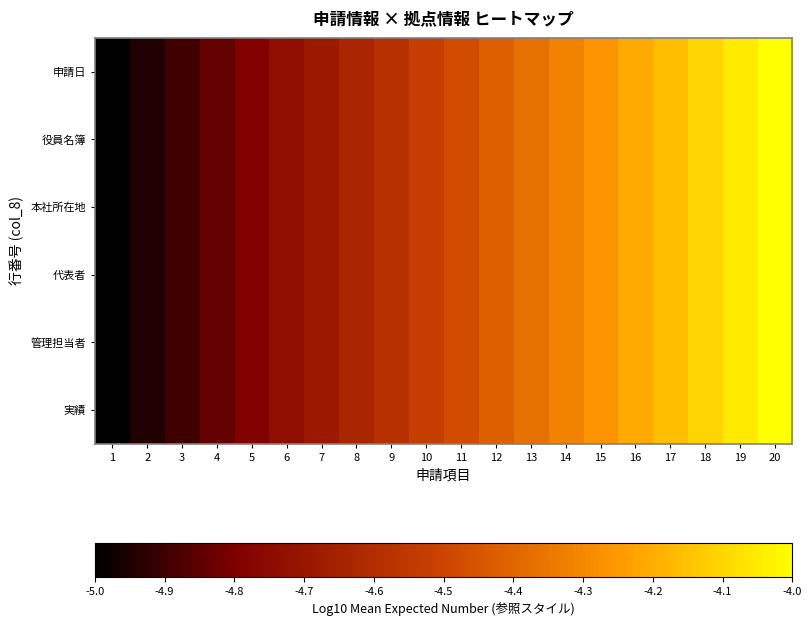

Which category has the highest value across all series?

20